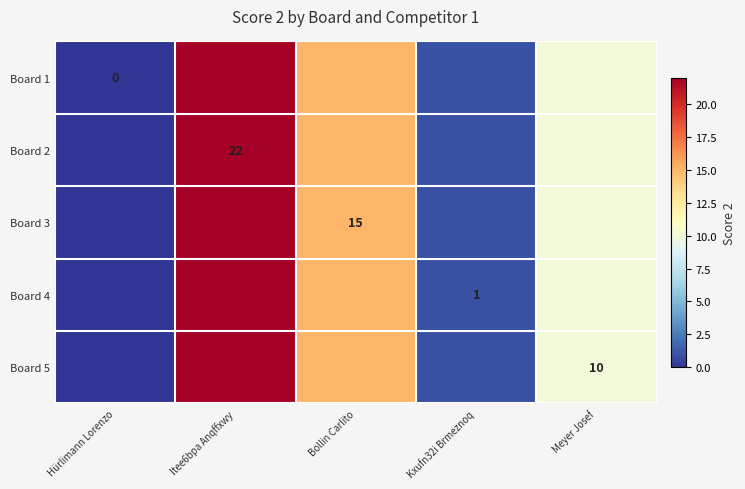

Count the number of data series in this chart.

5